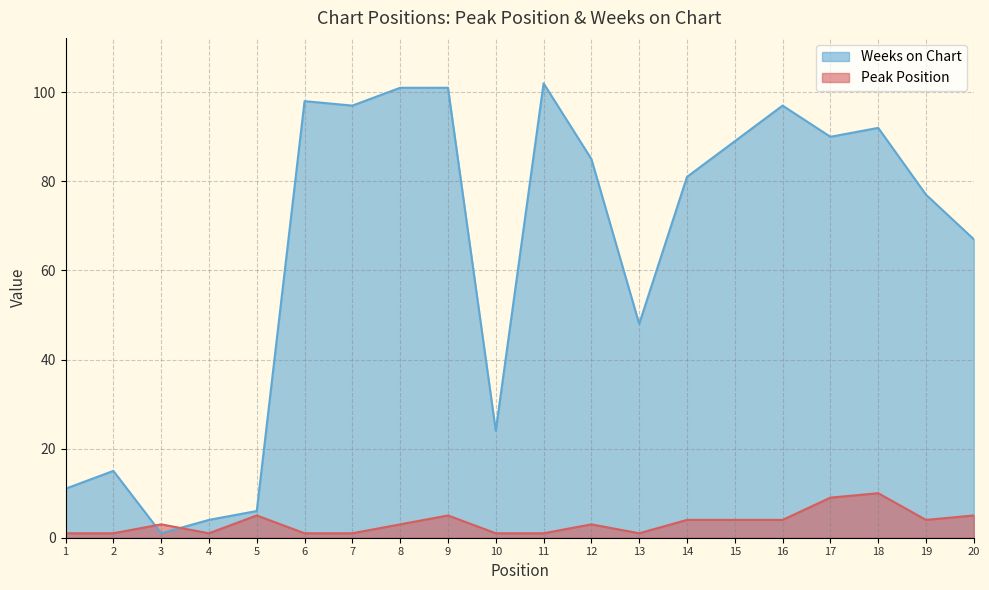

Reading left to right, what are all the values shown in this chart?

Peak Position: 1=1	2=1	3=3	4=1	5=5	6=1	7=1	8=3	9=5	10=1	11=1	12=3	13=1	14=4	15=4	16=4	17=9	18=10	19=4	20=5
Weeks on Chart: 1=11	2=15	3=1	4=4	5=6	6=98	7=97	8=101	9=101	10=24	11=102	12=85	13=48	14=81	15=89	16=97	17=90	18=92	19=77	20=67